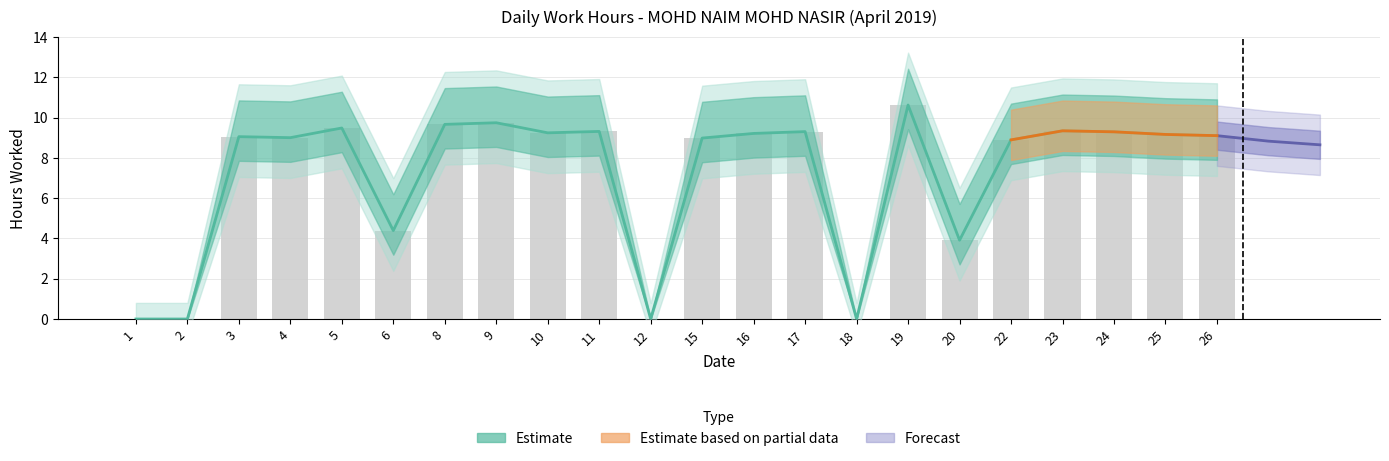

What is the ratio of the value at 17 to the value at 5?

1.0